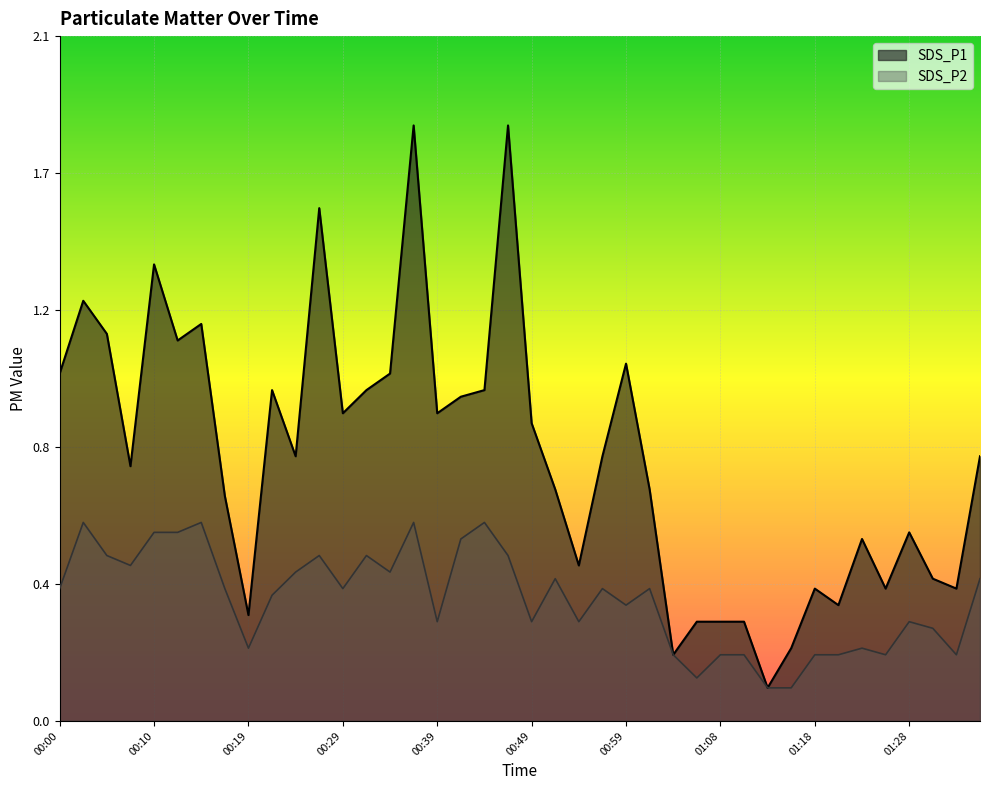

At which label is SDS_P2 closest to 0?

01:13